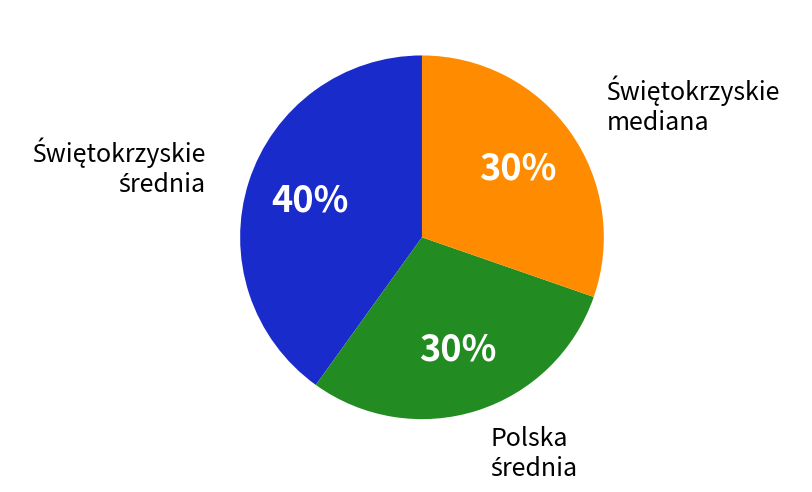

To the nearest percent, what is the average slice percentage?

33%